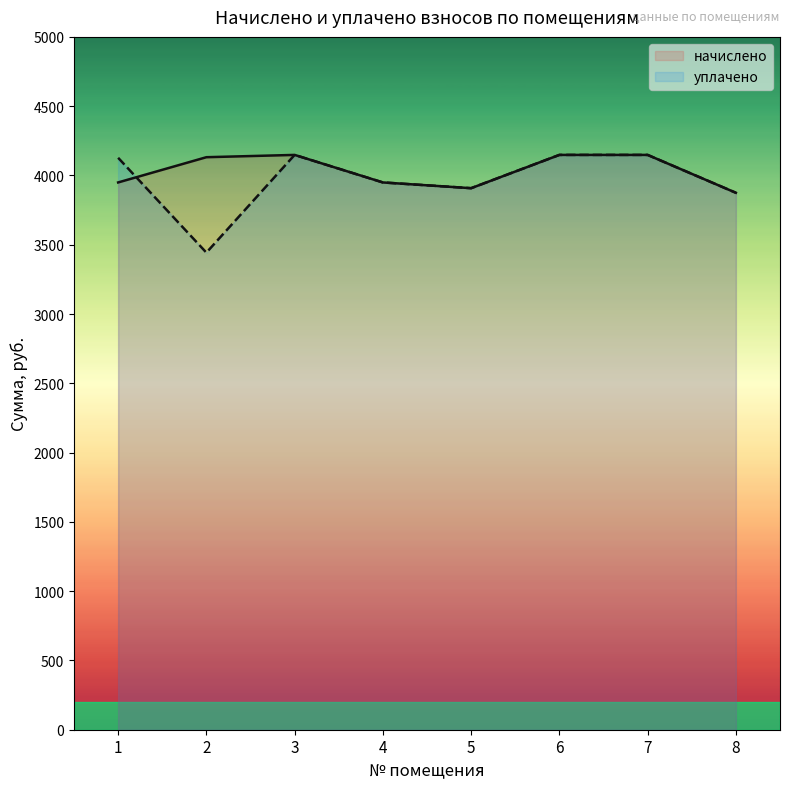

What is the minimum value shown in the chart?

3443.1